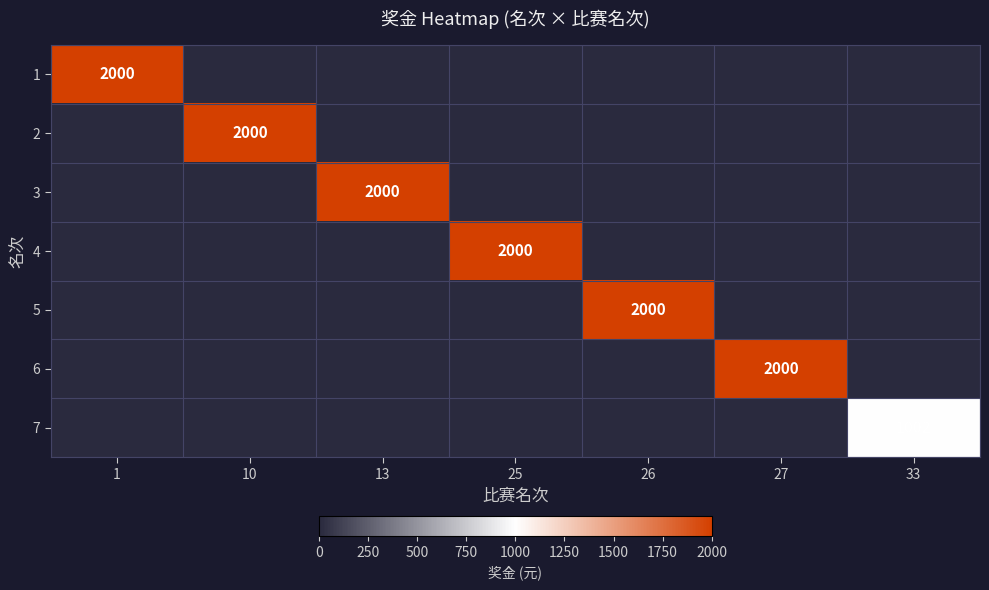

True or false: 4 has a value of 2000 at 25.

True